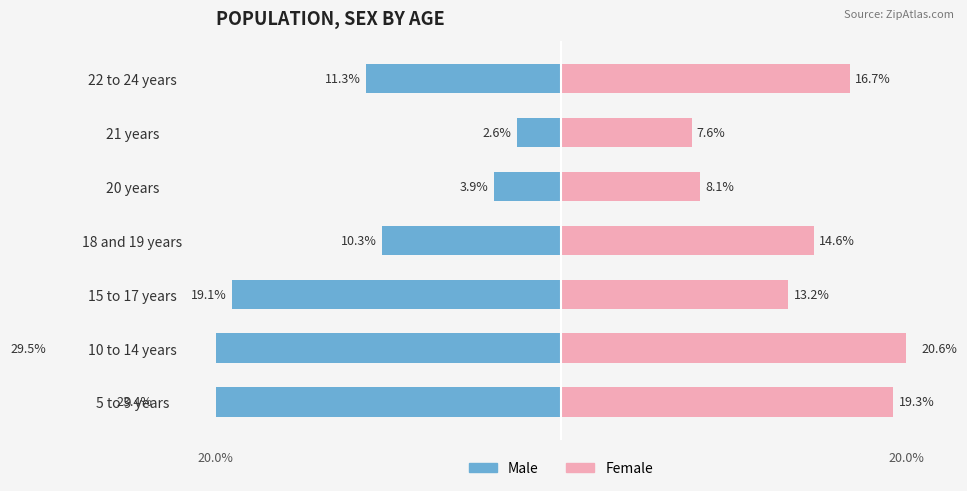

How many groups of bars are there?

7